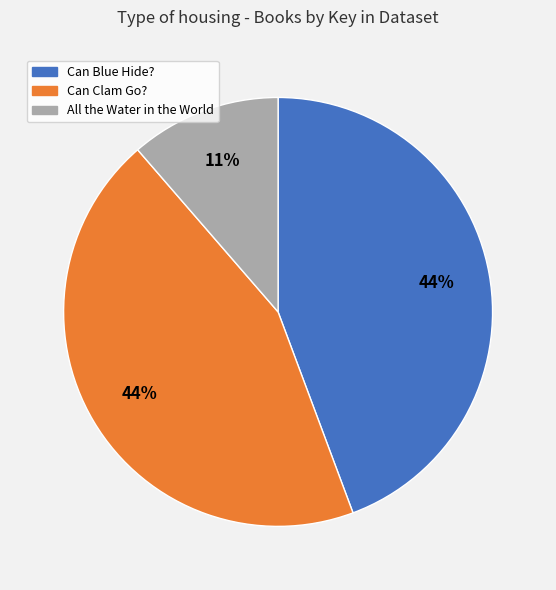

Do Can Blue Hide? and All the Water in the World together represent more than half of the pie?

Yes